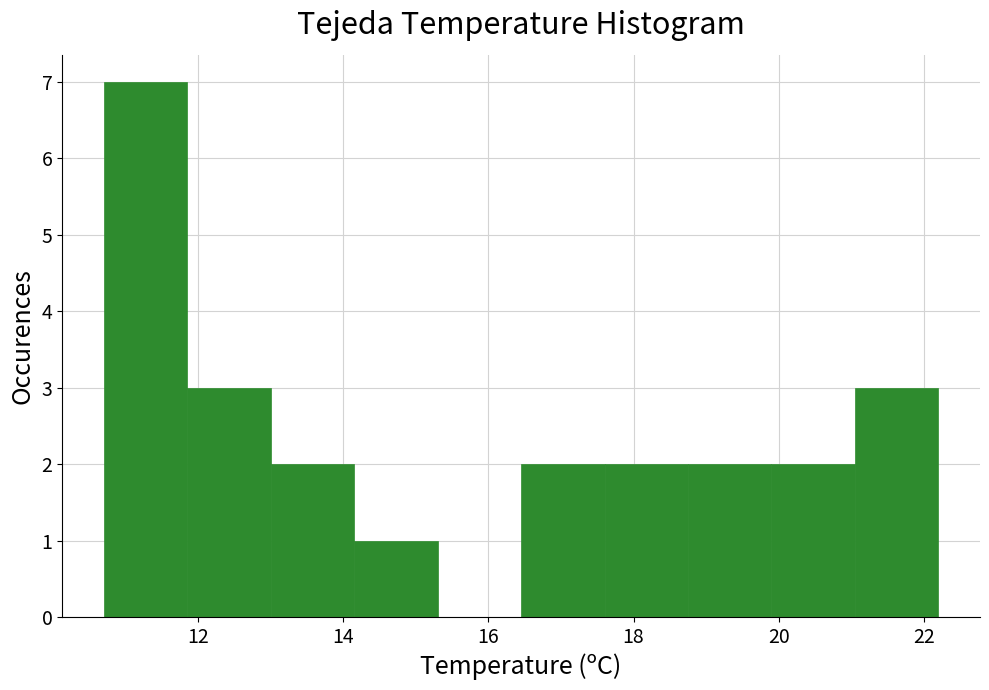

Reading left to right, transcribe this chart: for each bar, give the range it covers on the x-axis and its height. Neither the bar edges nor the heights are printed on the chart, so give them approximately, as read against the axes.

10.70 to 11.85: 7
11.85 to 13.00: 3
13.00 to 14.15: 2
14.15 to 15.30: 1
15.30 to 16.45: 0
16.45 to 17.60: 2
17.60 to 18.75: 2
18.75 to 19.90: 2
19.90 to 21.05: 2
21.05 to 22.20: 3